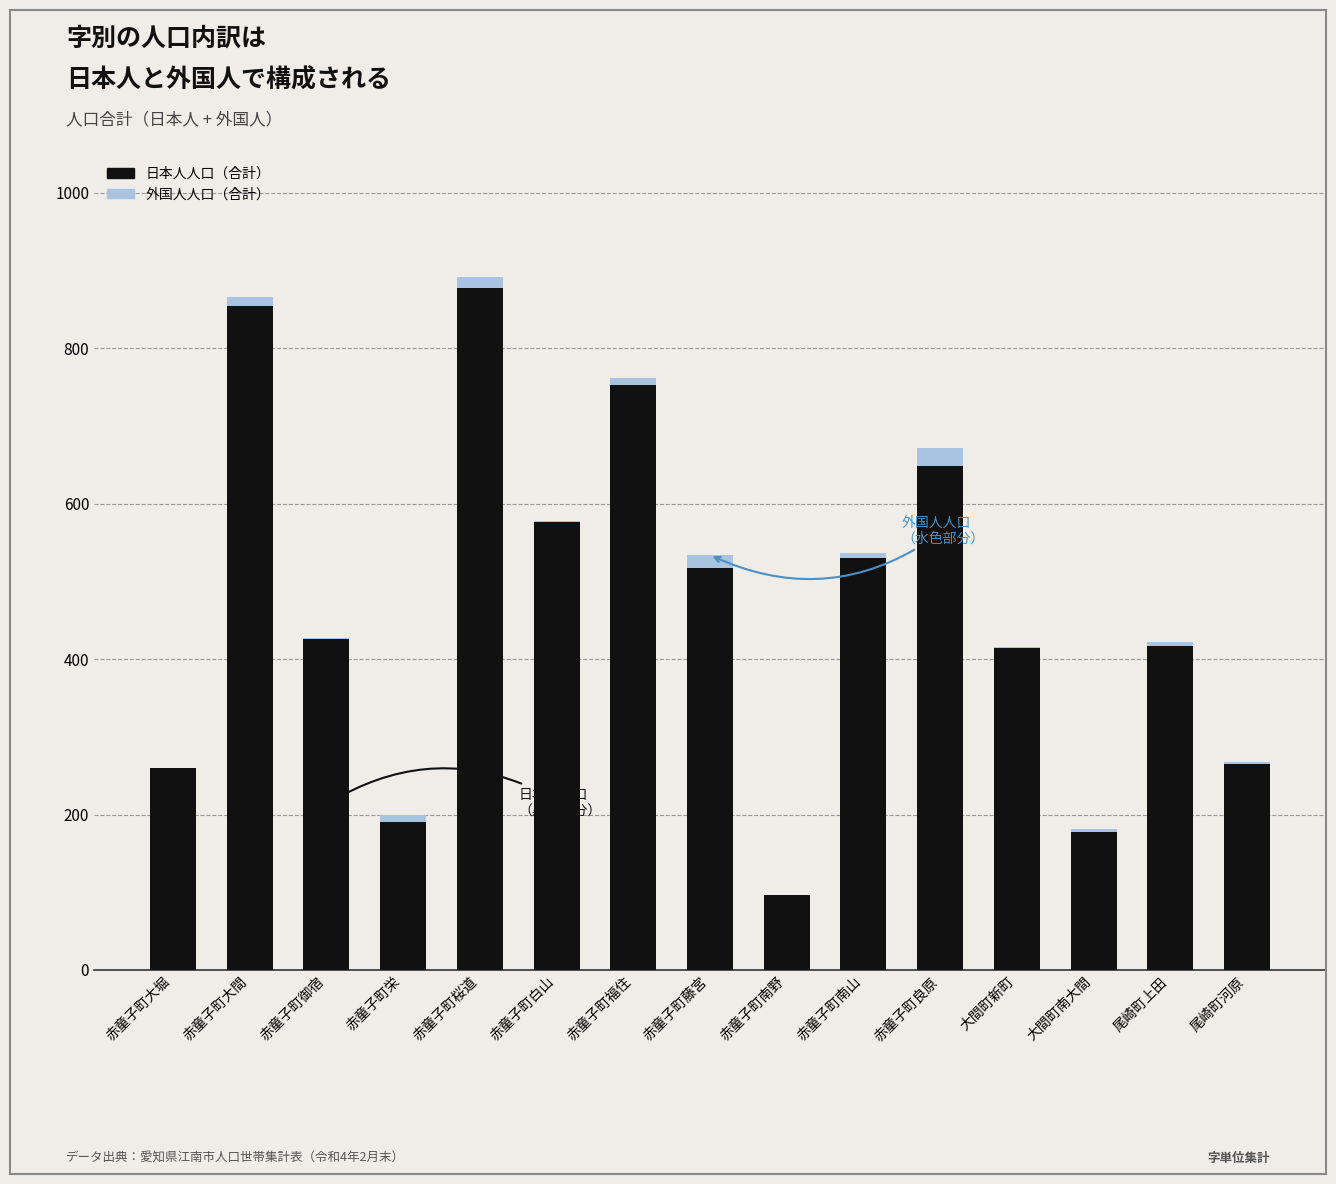

The value of 日本人人口（合計） at 尾崎町河原 is 143. True or false?

False